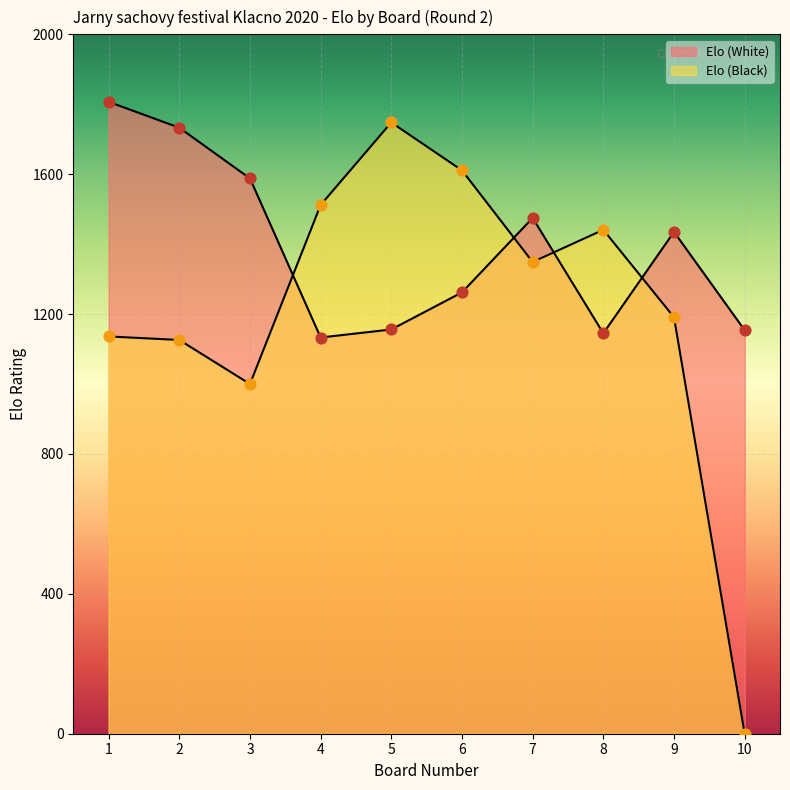

Which series contains the highest Y value?

Elo (White)